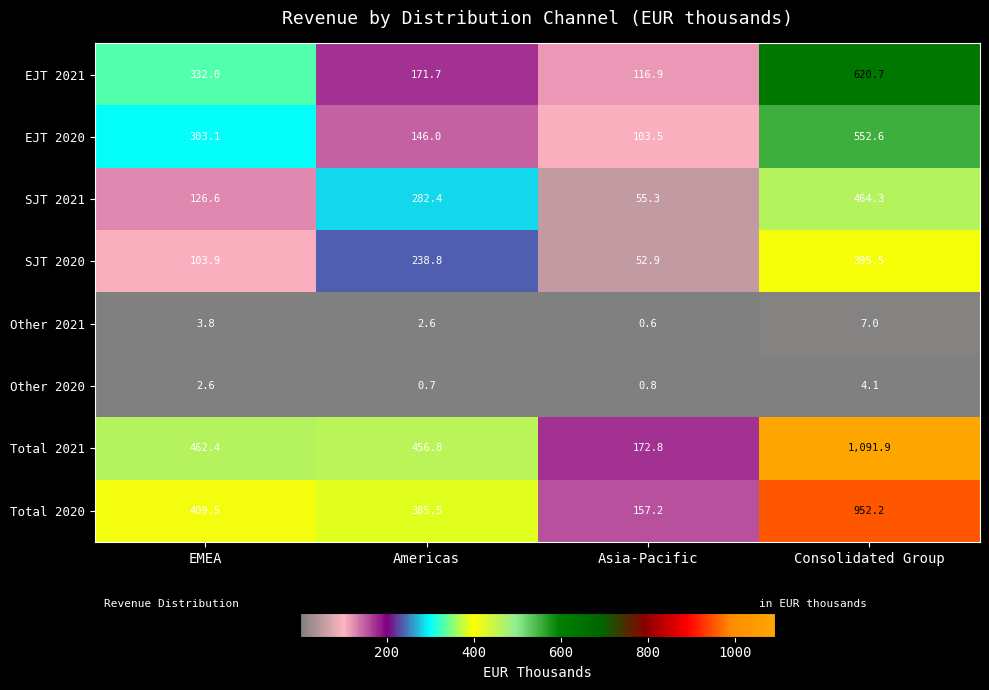

What is the difference between the maximum and minimum values in the SJT 2020 series?

342.6